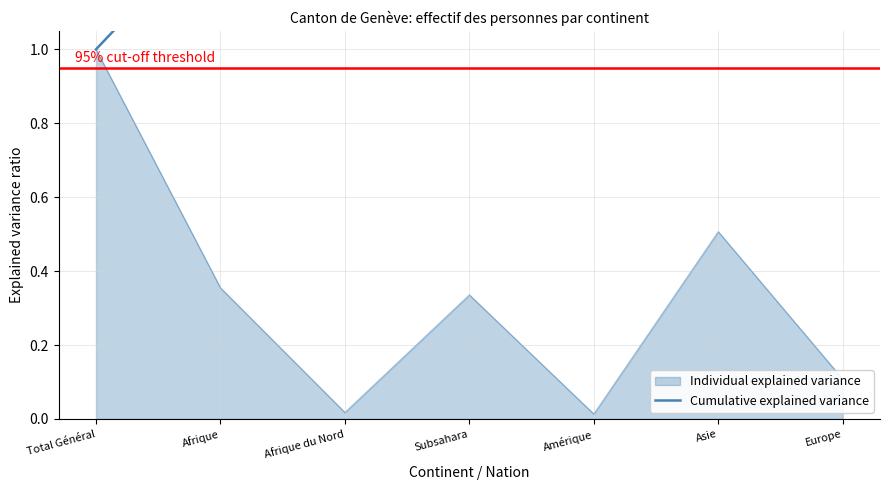

Which label corresponds to the largest value in the chart?

Europe